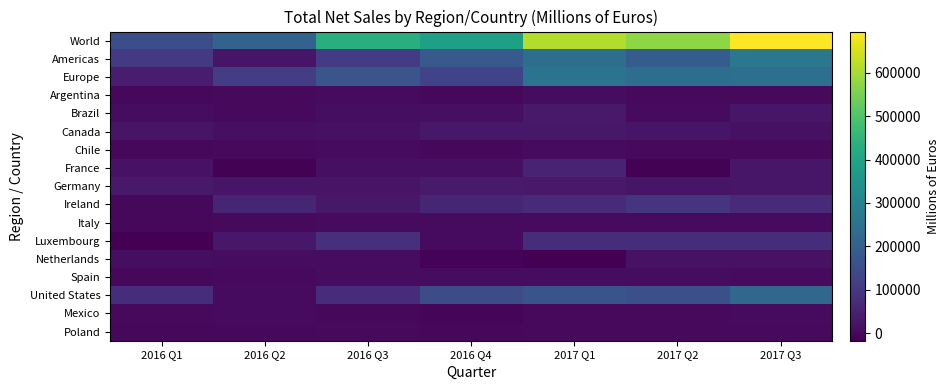

Which has a higher value, 2016 Q4 or 2016 Q1?

2016 Q4